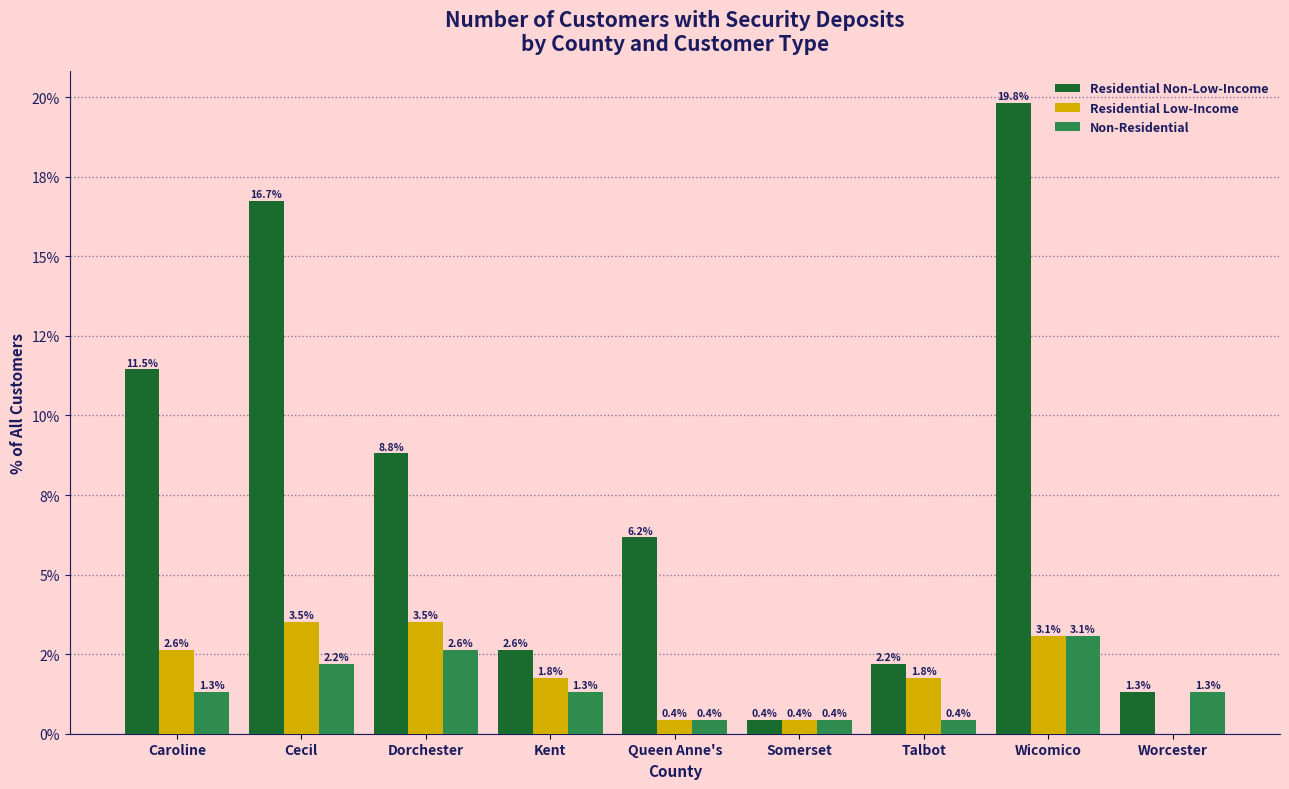

Are the bars horizontal?

No